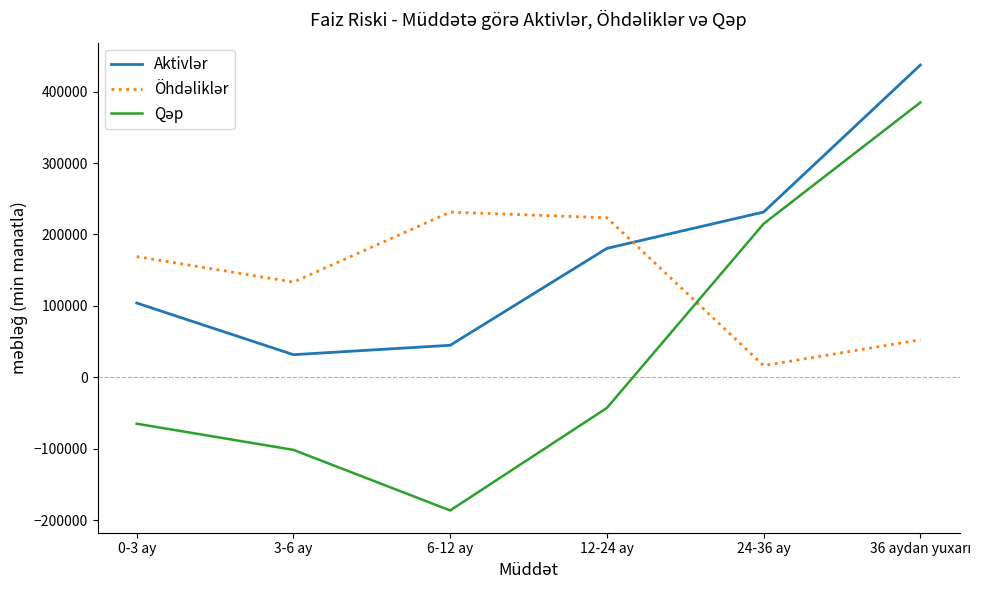

What is the total value across all series at 0-3 ay?

207990.3